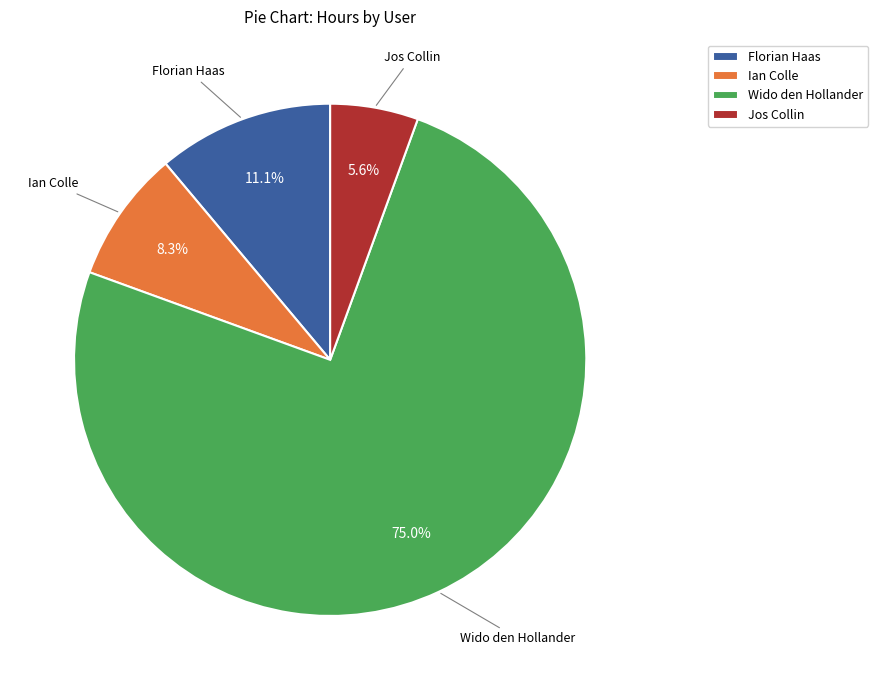

Is it true that Jos Collin is 6% of the pie?

True